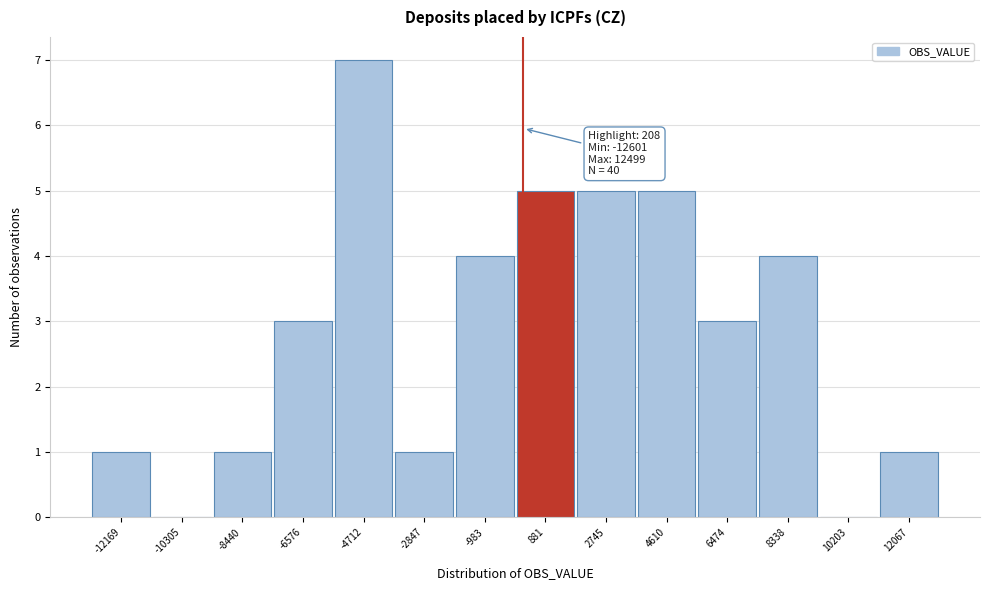

Over which range of the x-axis is the bar tallest?

-5600 to -3800